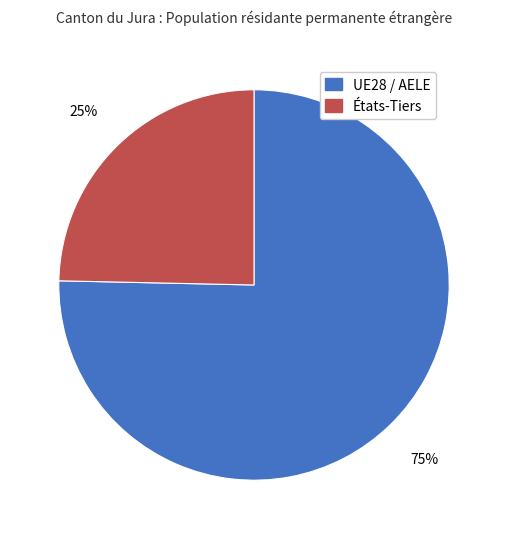

True or false: UE28 / AELE accounts for 62% of the total.

False